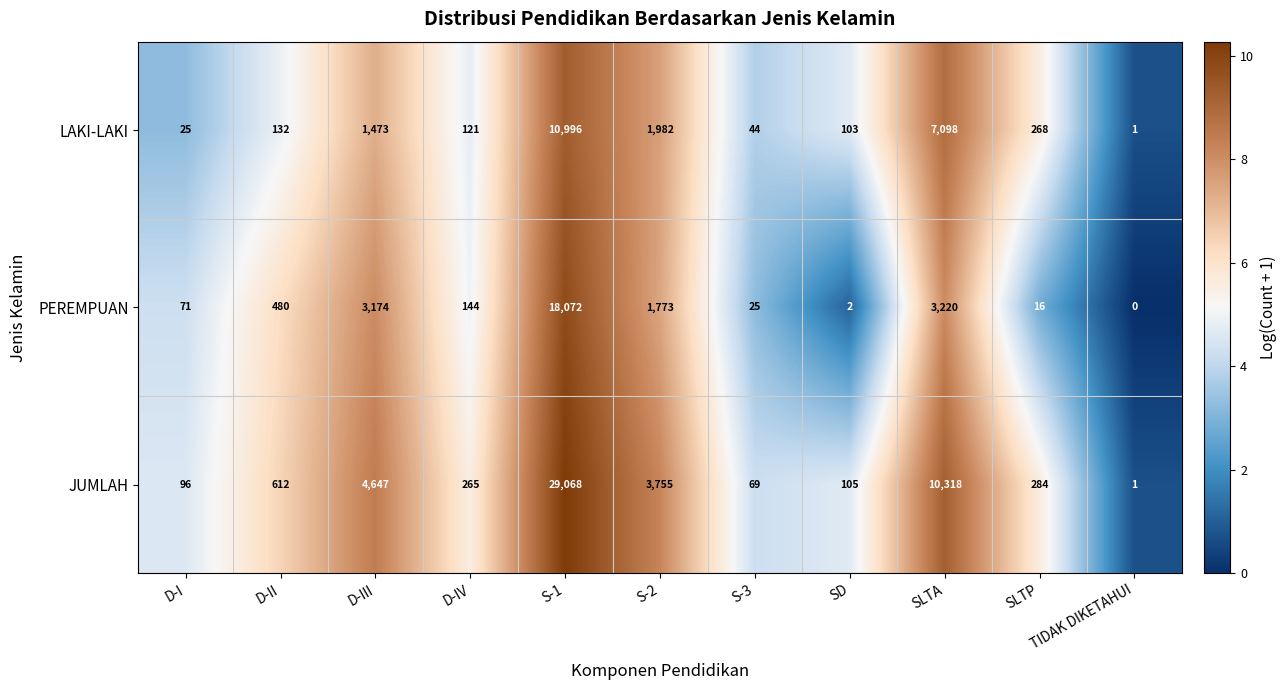

Is it true that PEREMPUAN equals 34 at D-I?

False